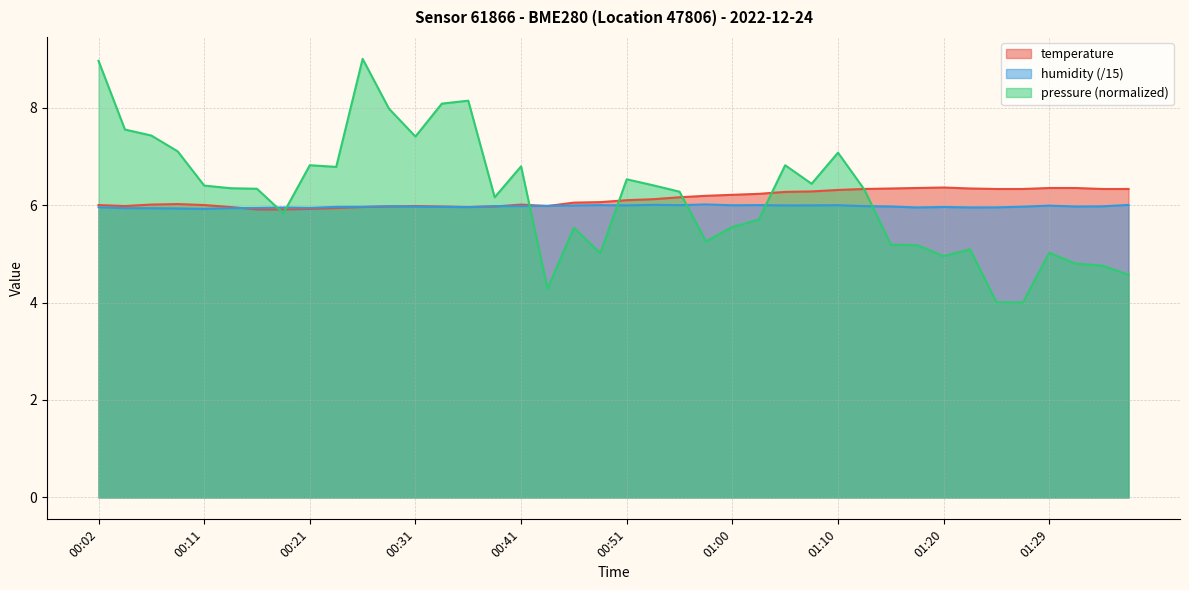

Is the value of temperature at 00:14 greater than the value of humidity at 01:32?

No